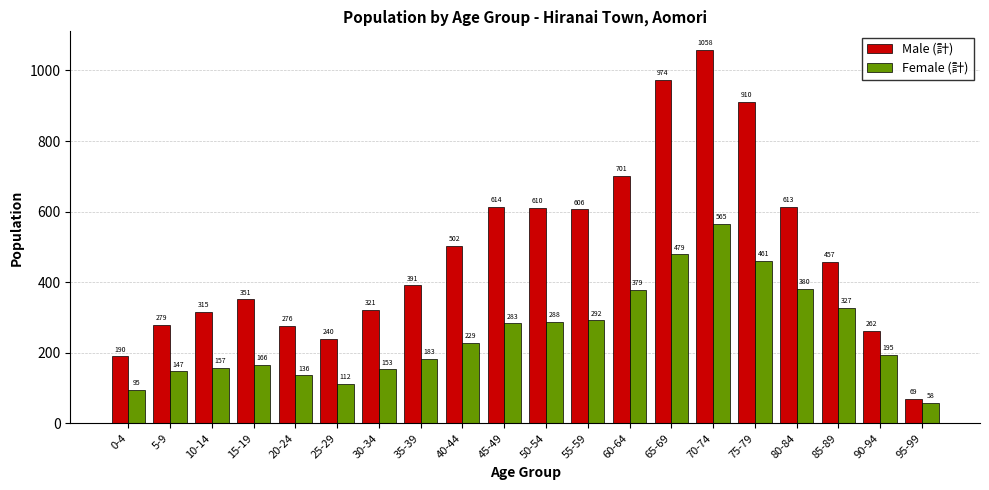

List the labels in order of Female (計) value, largest first.

70-74, 65-69, 75-79, 80-84, 60-64, 85-89, 55-59, 50-54, 45-49, 40-44, 90-94, 35-39, 15-19, 10-14, 30-34, 5-9, 20-24, 25-29, 0-4, 95-99